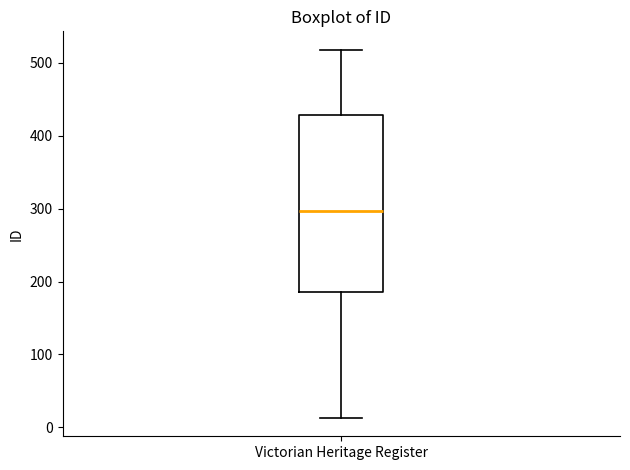

Where is the upper edge of the box for Victorian Heritage Register on the y-axis? The values are not printed on the chart, so give them approximately, as read against the axis.

430